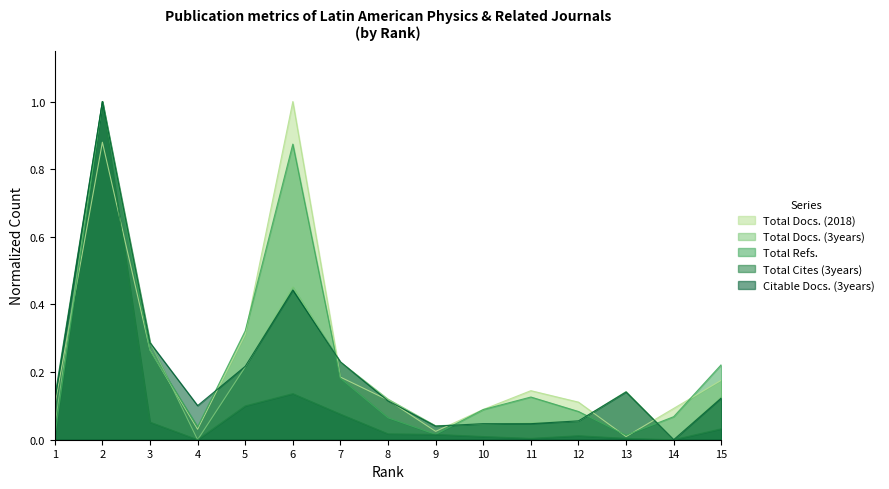

True or false: Total Refs. has more than 1 interior local peaks.

True